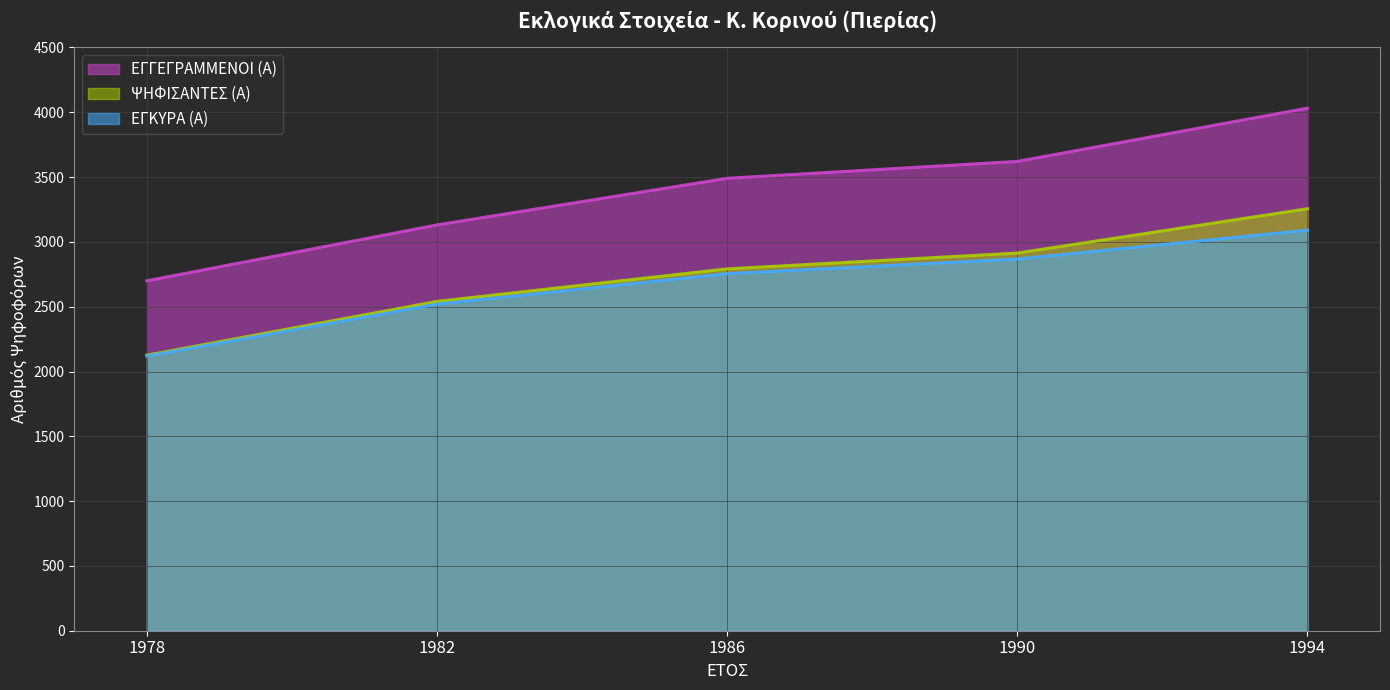

What is the smallest value displayed?

2119